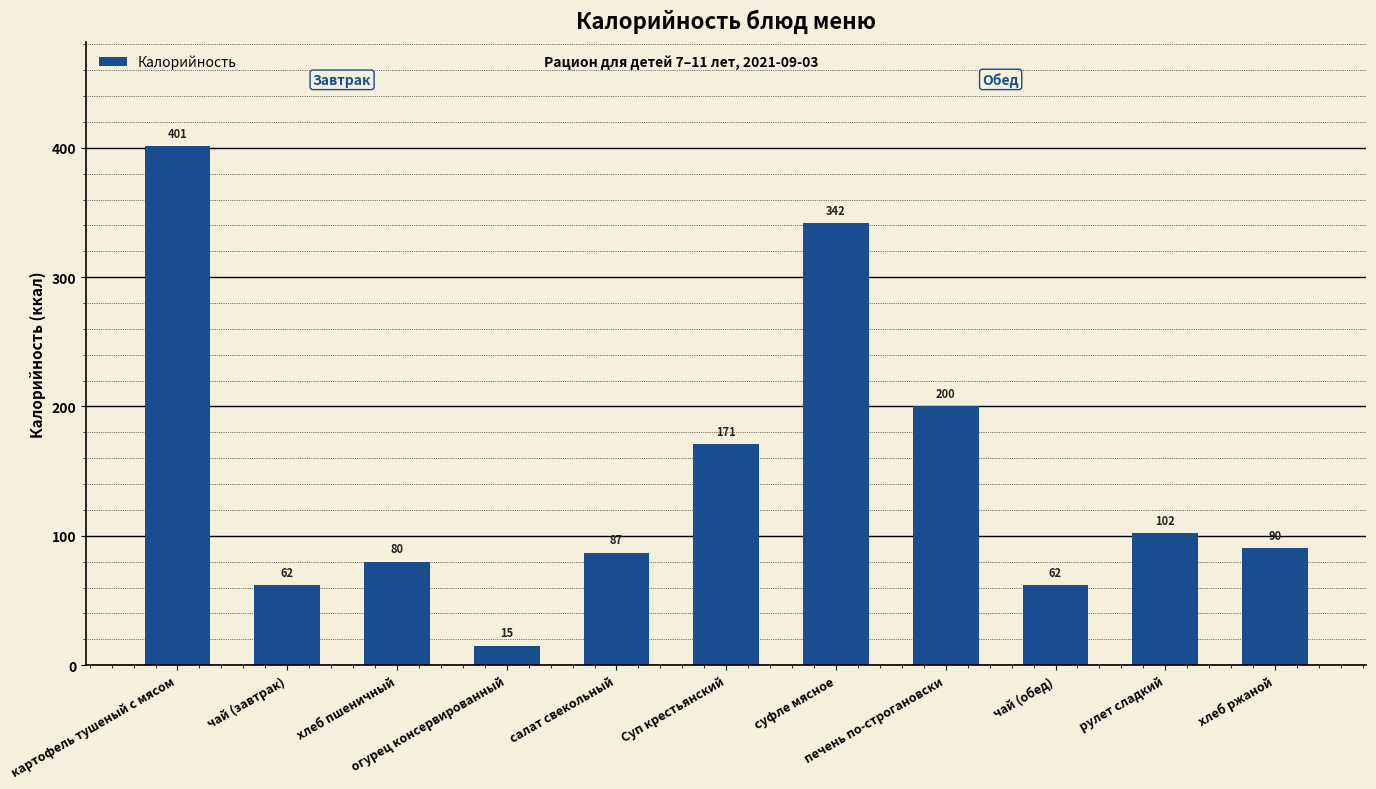

How many bars are there in total?

11